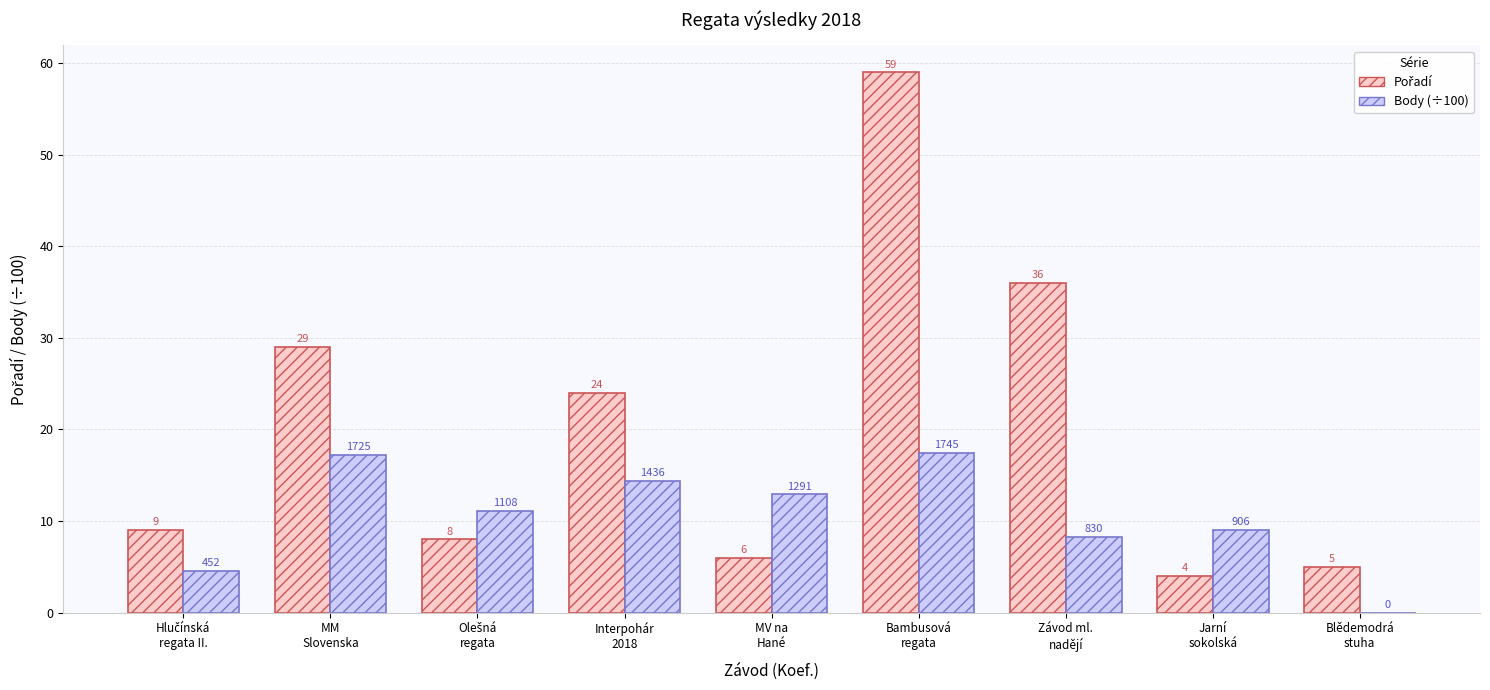

What is the maximum value shown in the chart?

59.0